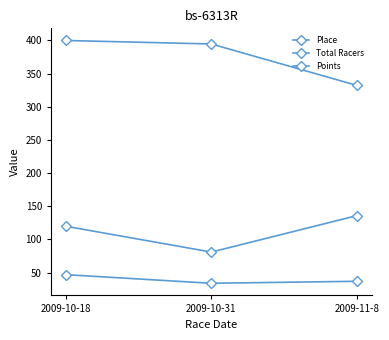

True or false: Total Racers has a value of 120.0 at 2009-10-18.

True